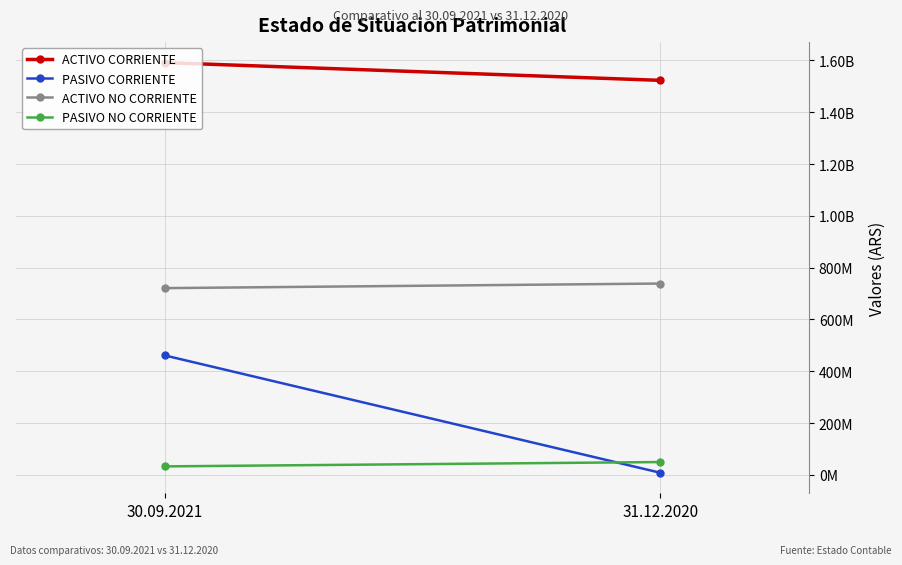

The value of ACTIVO NO CORRIENTE at 30.09.2021 is 290357361. True or false?

False